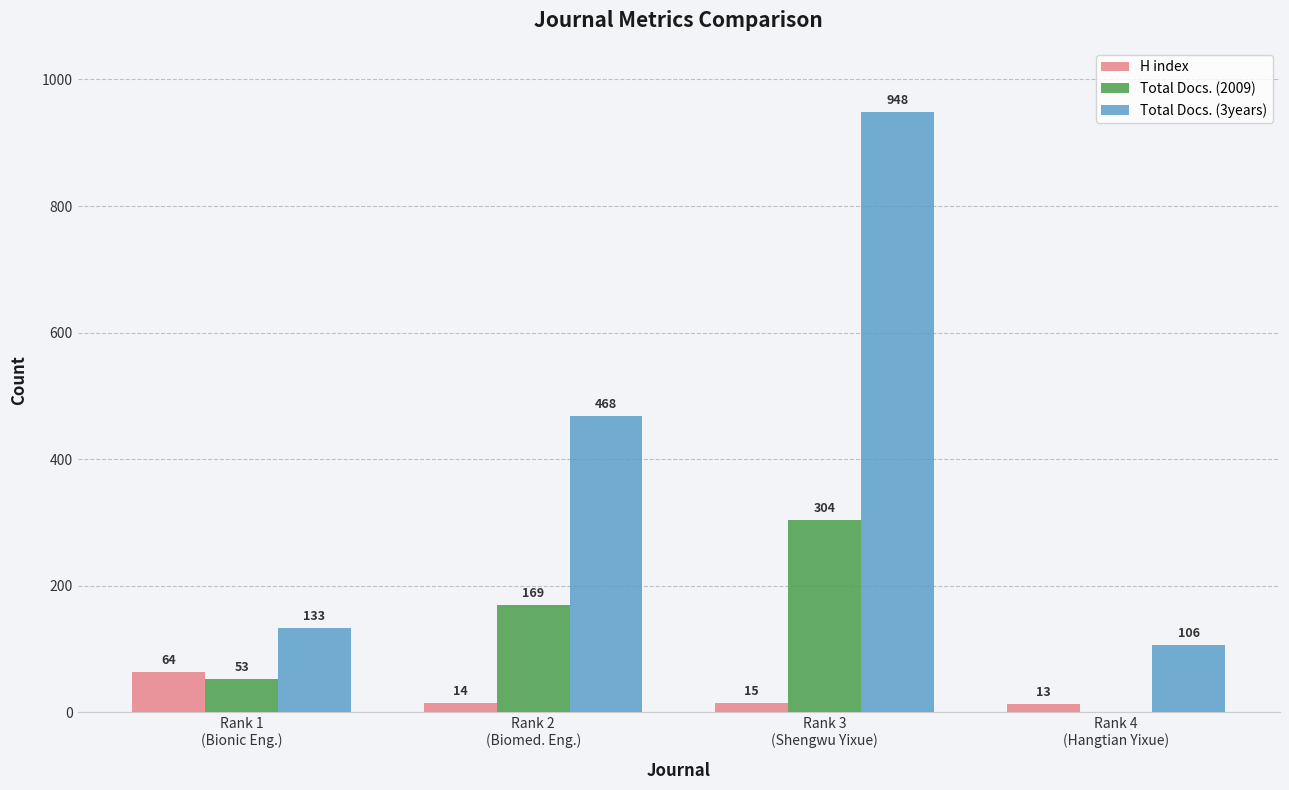

The Total Docs. (3years) series shows 948 at Rank 3
(Shengwu Yixue). True or false?

True